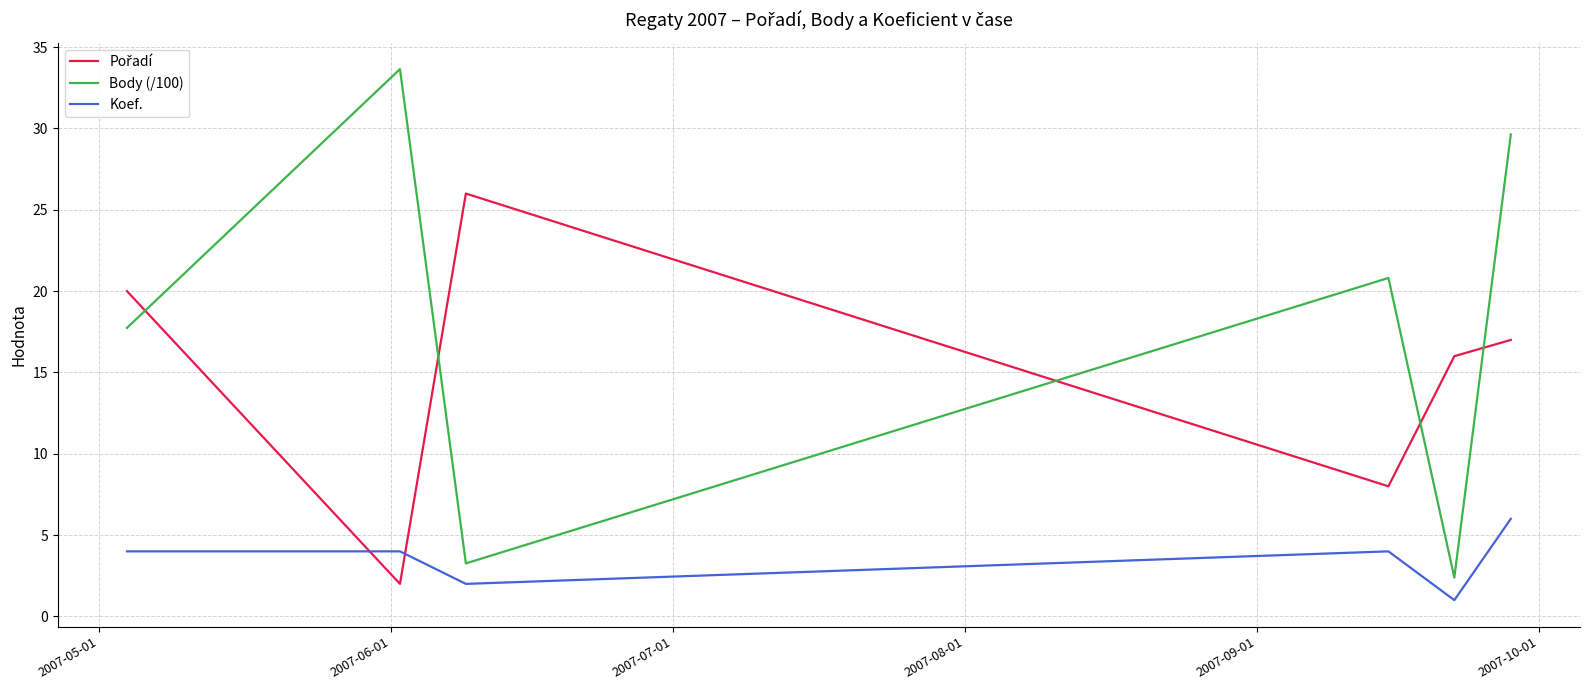

What is the difference between the second highest and second lowest values in the Body (/100) series?

26.4